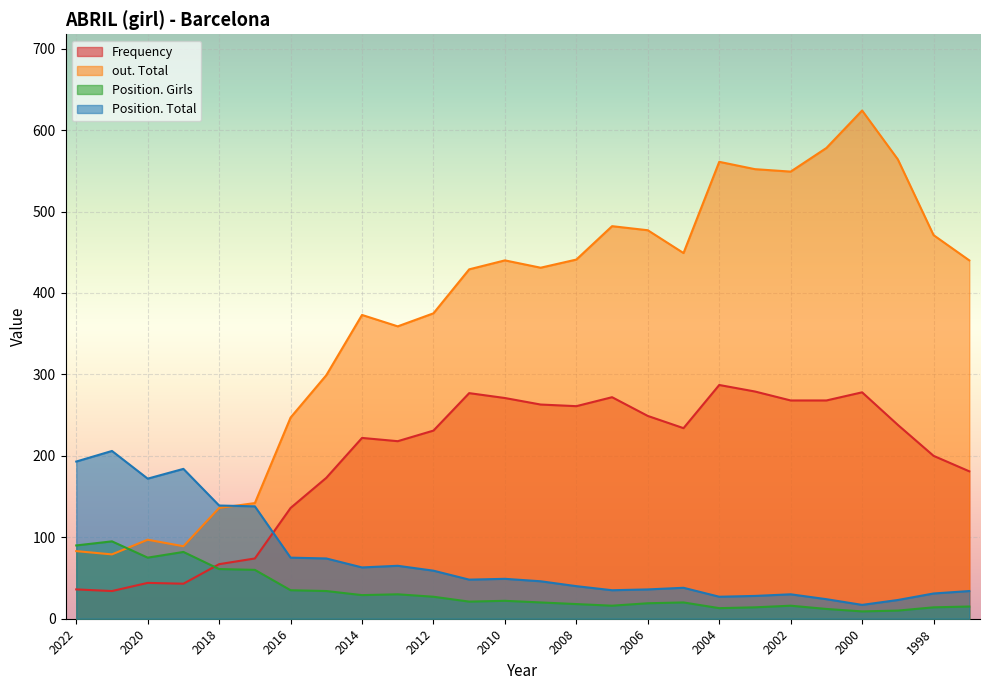

How many interior local peaks does the out. Total series have?

6